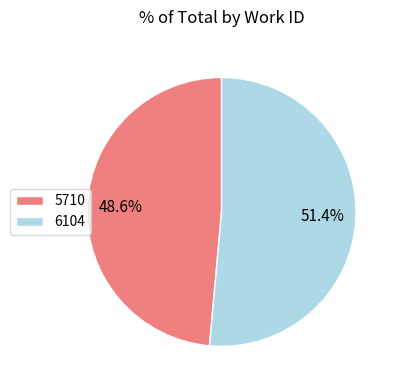

What is the majority slice?

6104